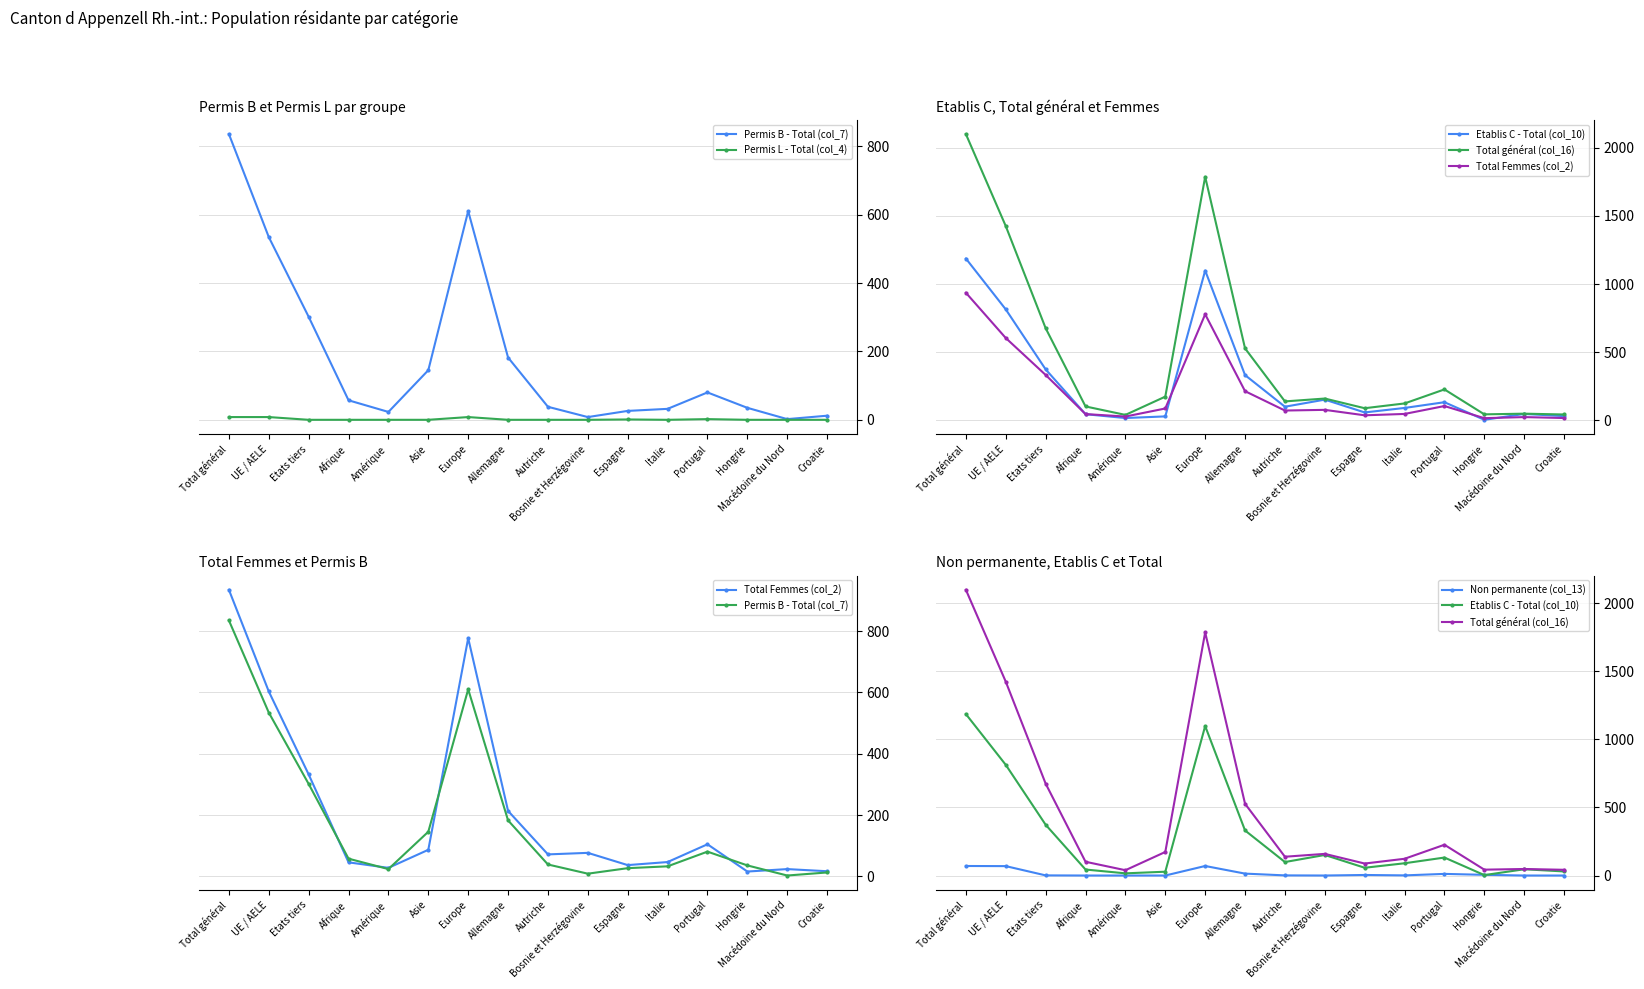

True or false: Permis B - Total (col_7) has more than 1 points higher than both neighbors.

True